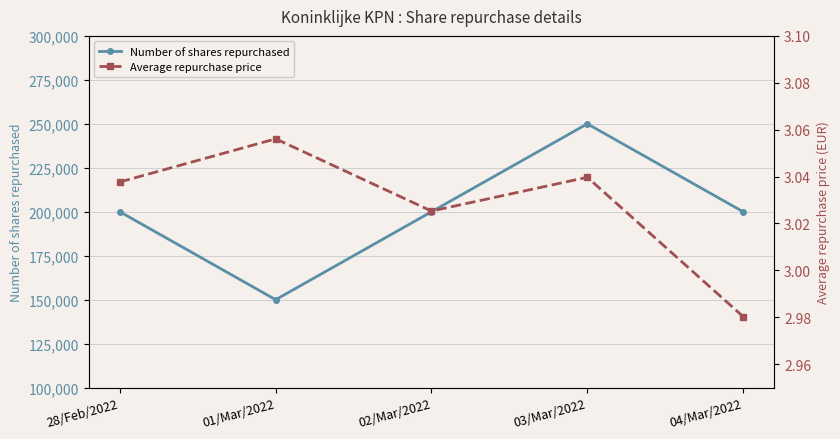

The value of Average repurchase price at 04/Mar/2022 is 4.5. True or false?

False